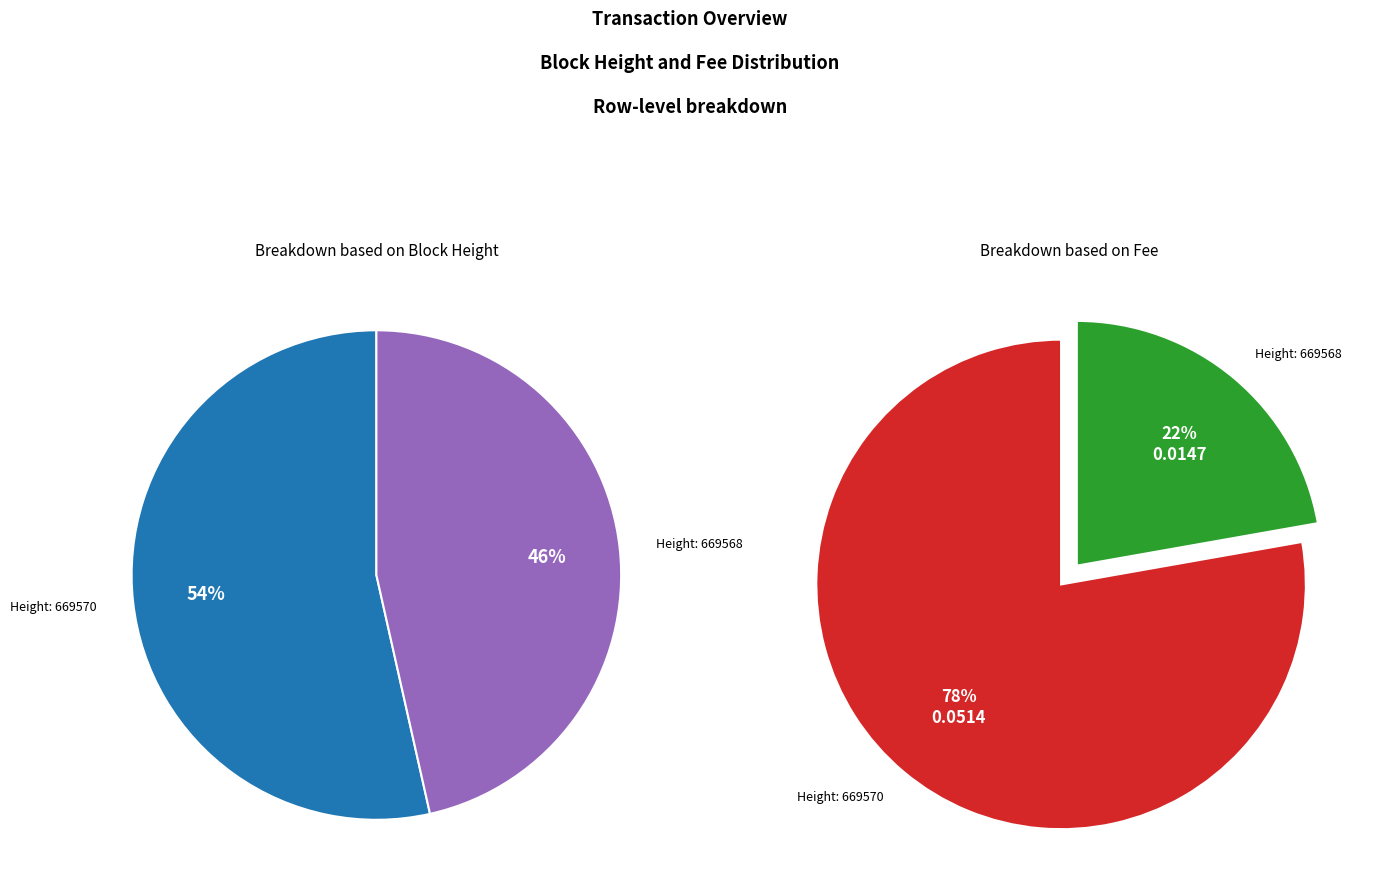

What is the largest slice in the pie chart?

669570